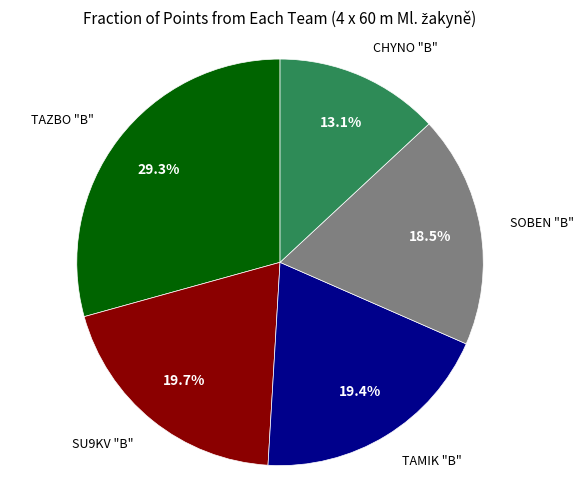

Does any single category account for the majority?

No